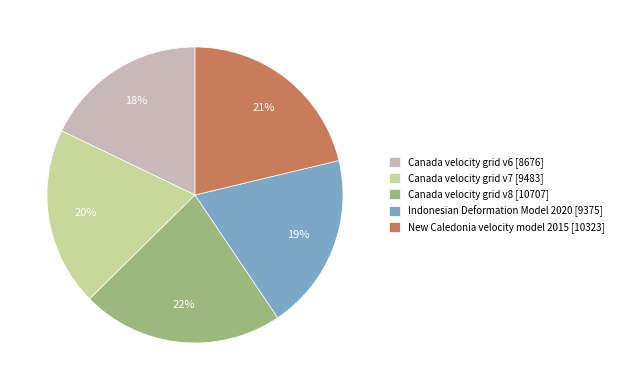

What percentage is the Canada velocity grid v8 slice, to the nearest percent?

22%